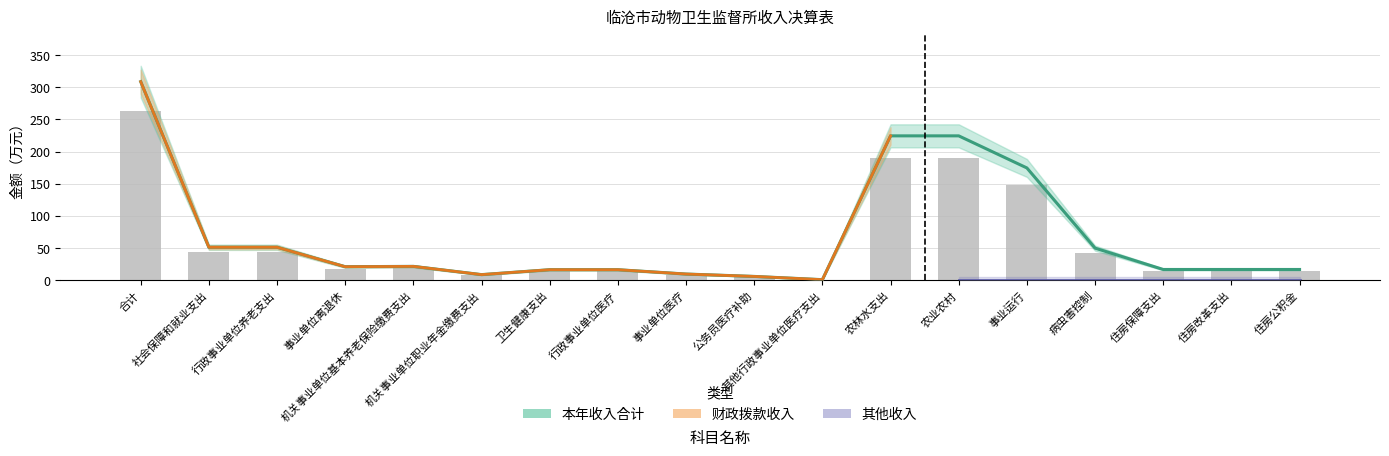

Which series has the largest range (max minus min)?

本年收入合计